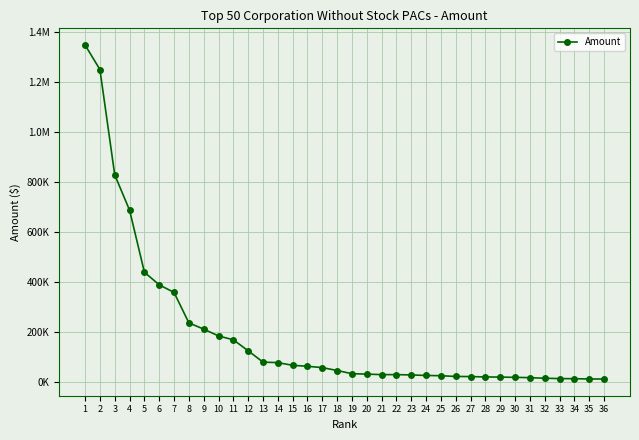

Is this an area chart (filled region under the line)?

No